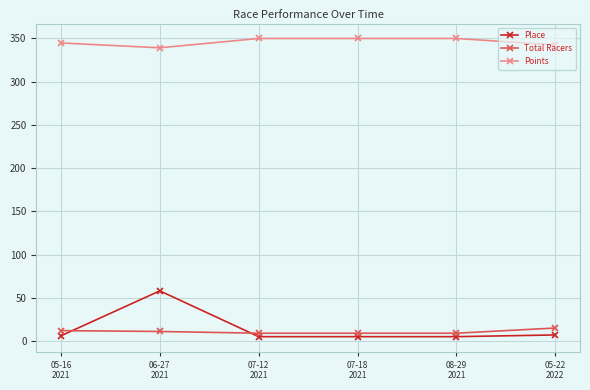

Rank the series by their maximum value, from highest to lowest.

Points, Place, Total Racers